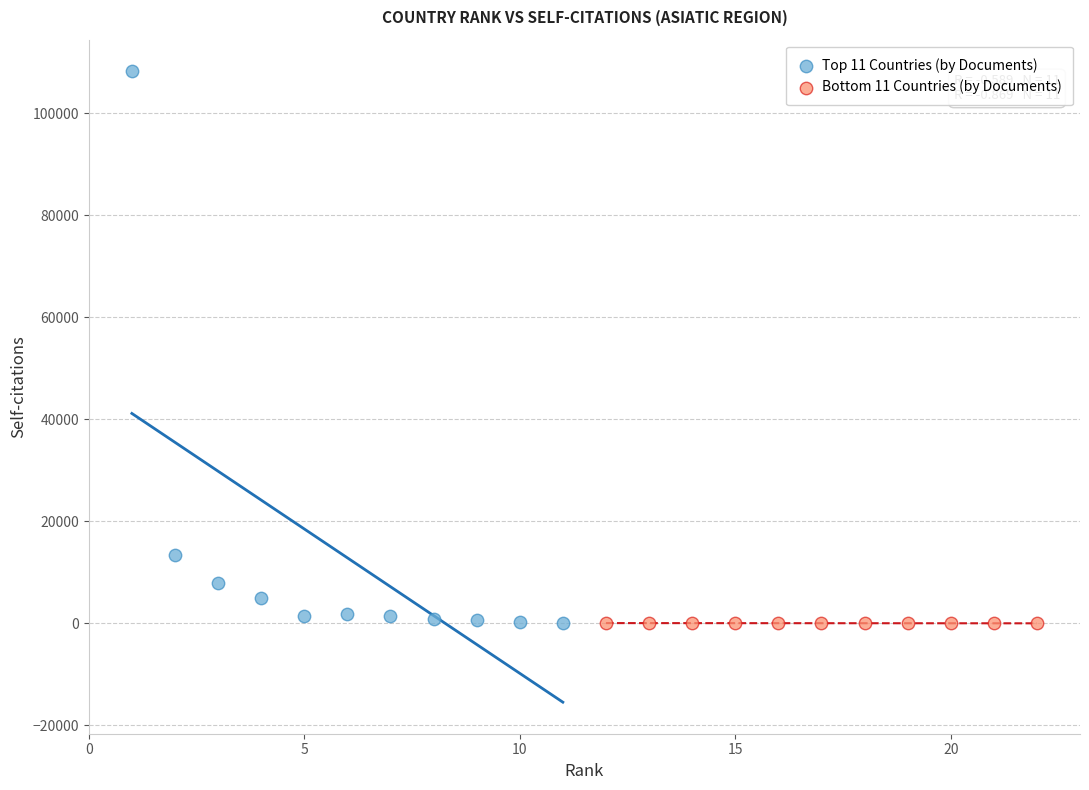

Which series contains the highest Y value?

Top 11 Countries (by Documents)